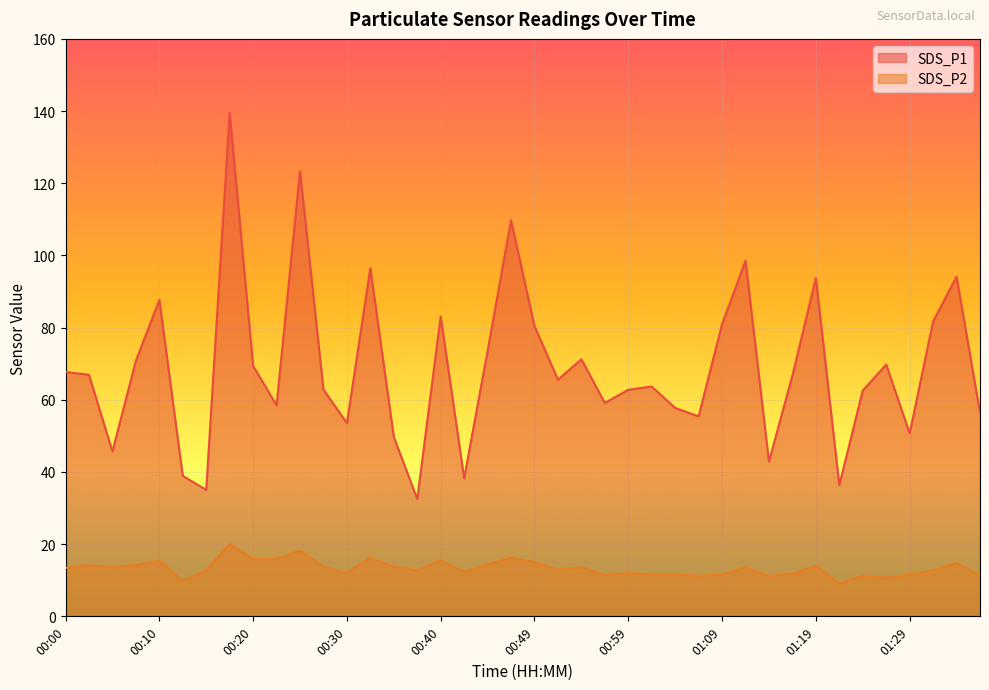

Does the chart display data point markers on the line(s)?

No